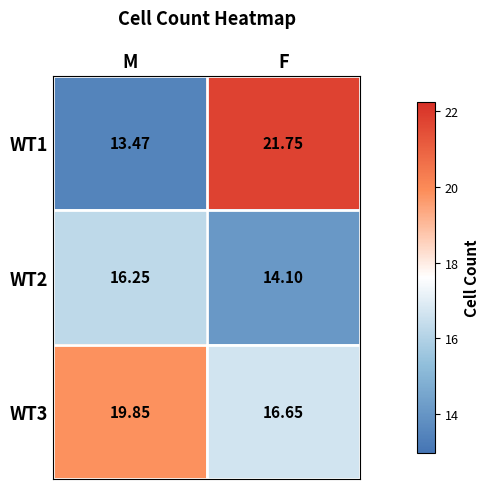

At which category is the sum across all series the highest?

F